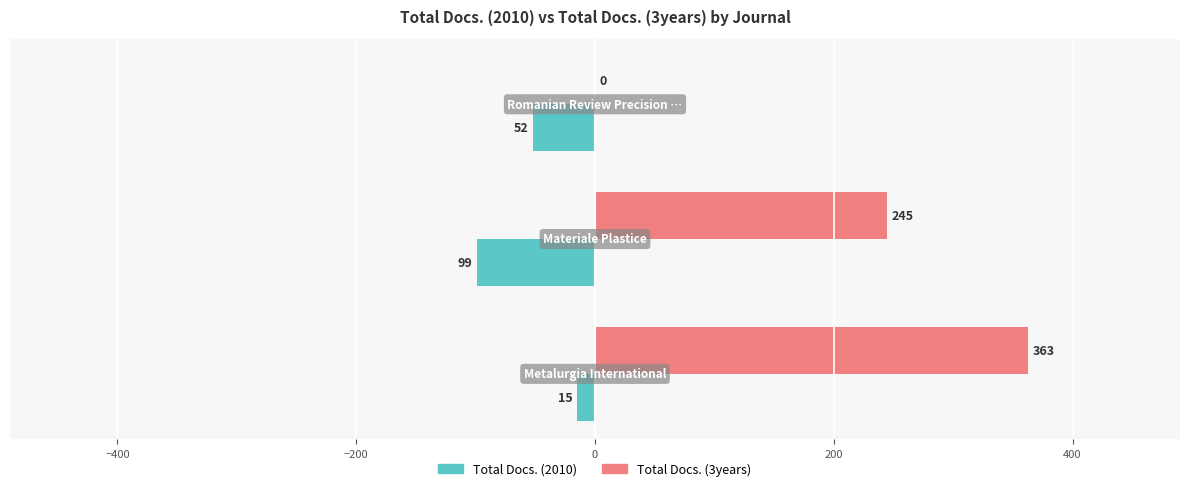

What are all the series names shown in the legend?

Total Docs. (2010), Total Docs. (3years)